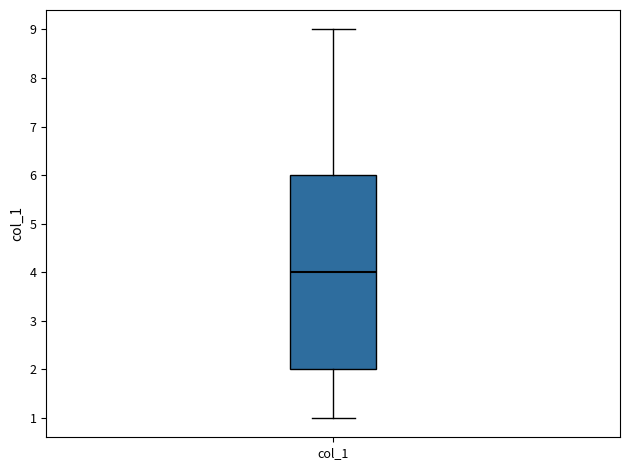

Read this box plot against the y-axis: the position of the median line, the range covered by the box, and the ends of both whiskers. The values are not printed on the chart, so give them approximately, as read against the axis.

median 4, box 2 to 6, whiskers 1 to 9